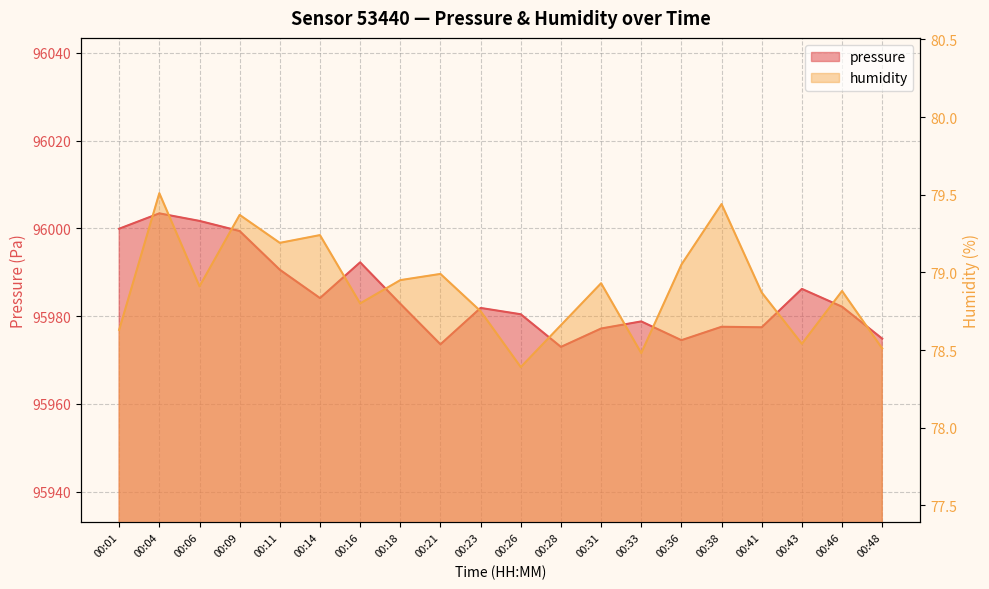

In humidity, how many points are higher than both neighbors (excluding endpoints)?

7